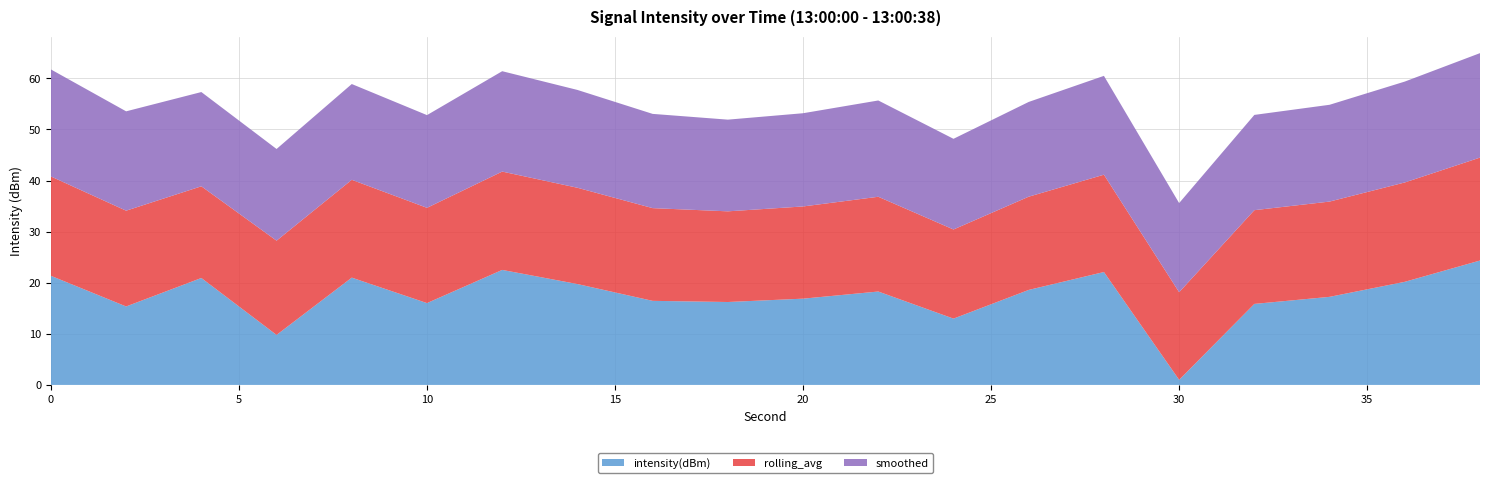

What is the maximum value for intensity(dBm)?

24.4